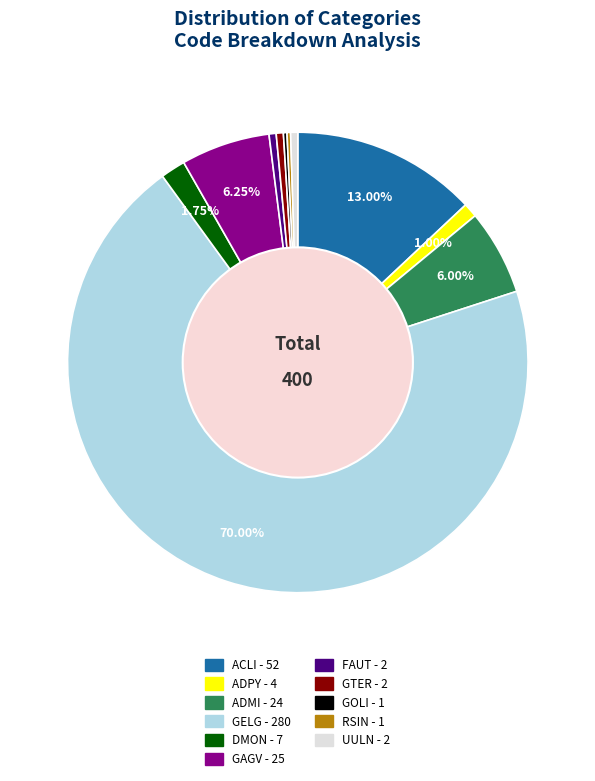

Combined, do GTER and ACLI account for over 50%?

No